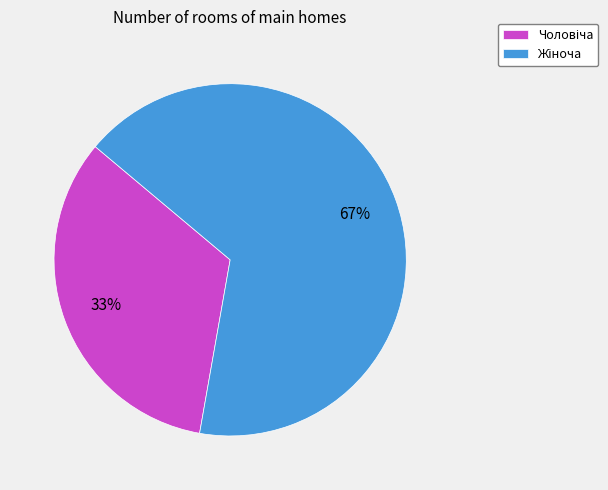

Does any single category account for the majority?

Yes